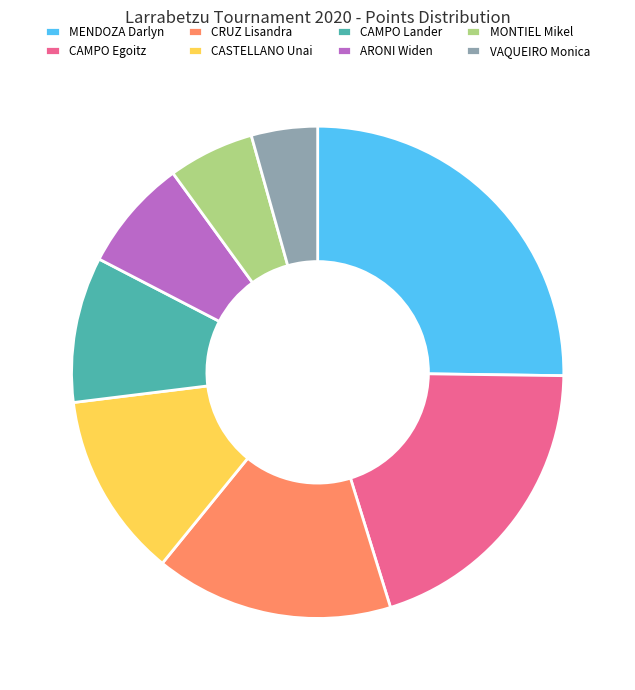

Is it true that MONTIEL Mikel is 6% of the pie?

True